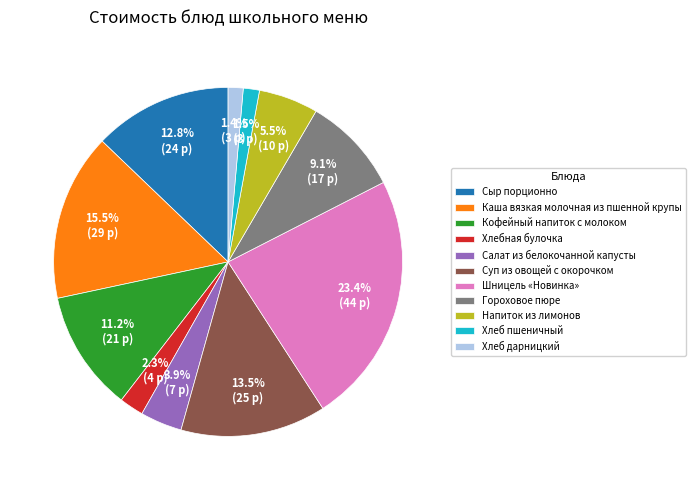

Which has a higher value, Шницель «Новинка» or Каша вязкая молочная из пшенной крупы?

Шницель «Новинка»